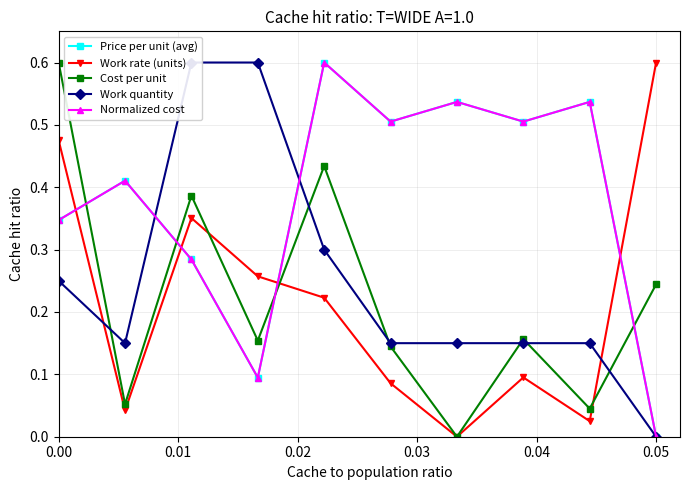

What is the difference between the maximum and second lowest values in the Cost per unit series?

0.6